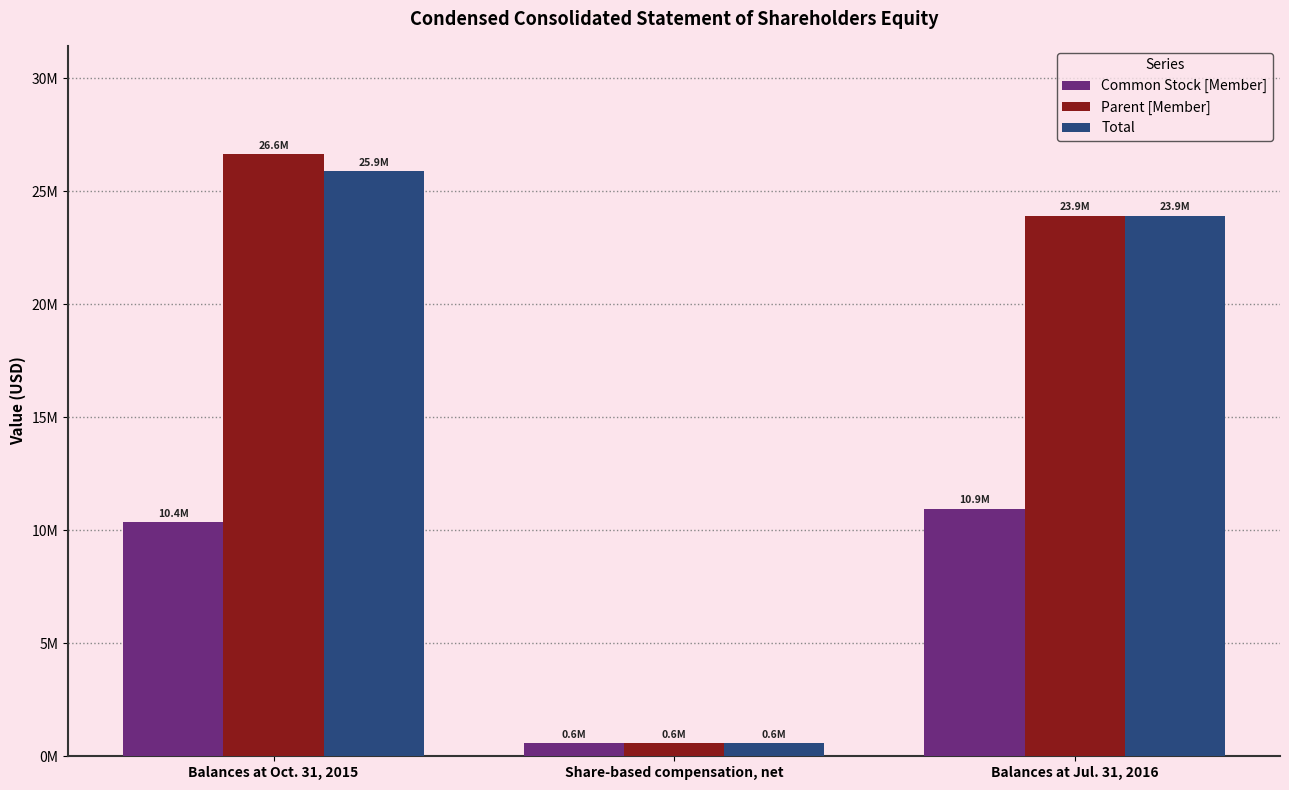

Rank the categories by Common Stock [Member] value from lowest to highest.

Share-based compensation, net, Balances at Oct. 31, 2015, Balances at Jul. 31, 2016